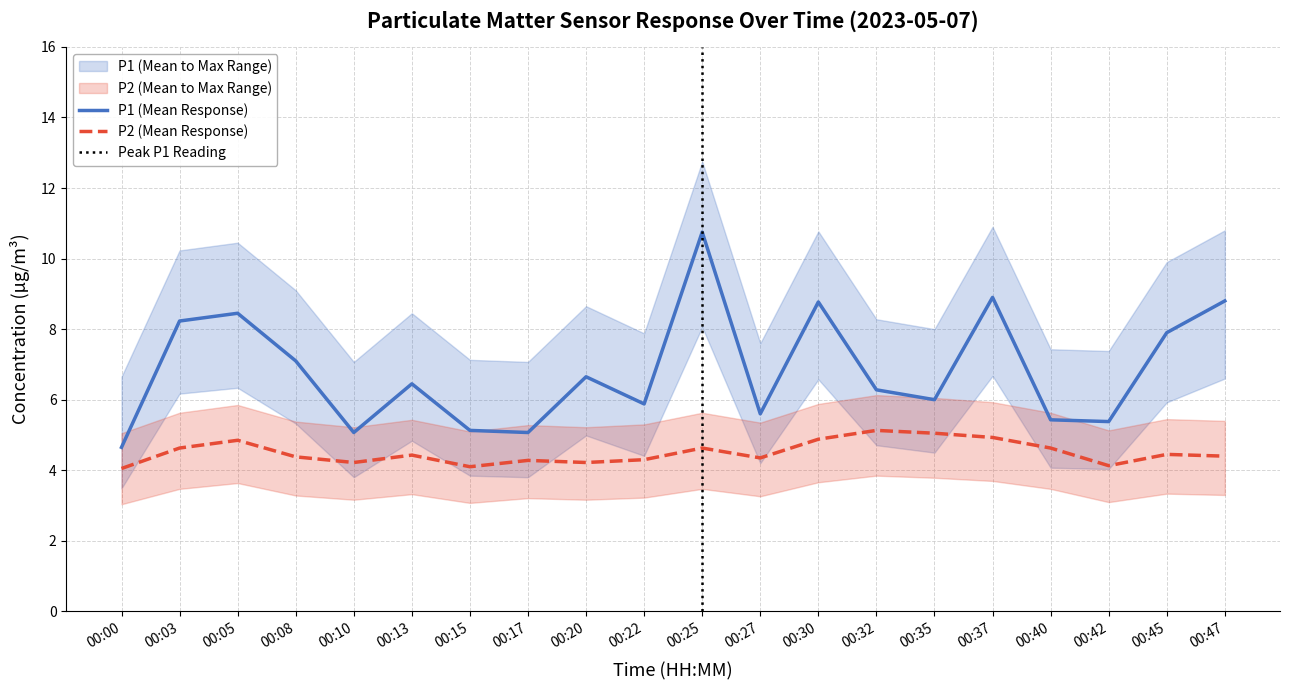

At which category is the sum across all series the highest?

00:25